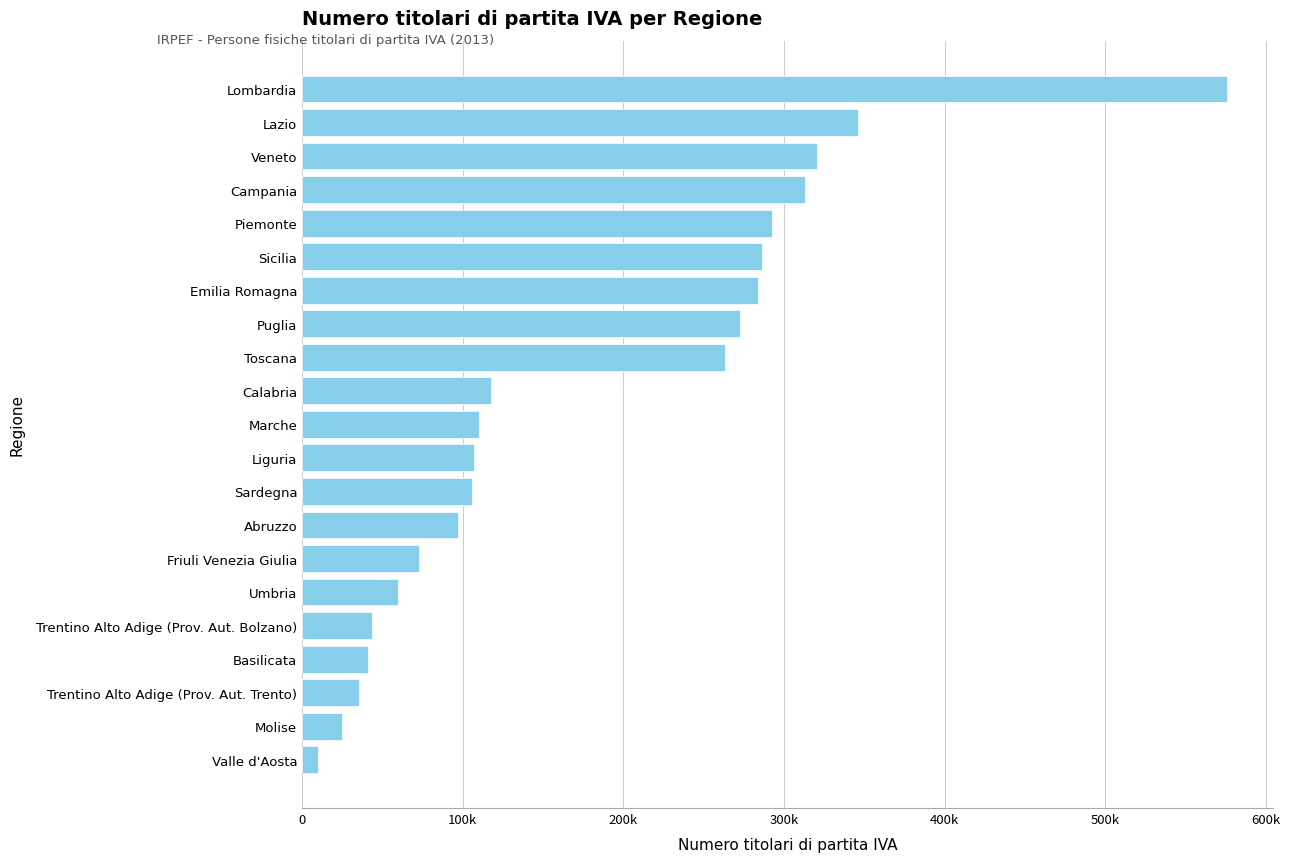

Does the chart contain any negative values?

No